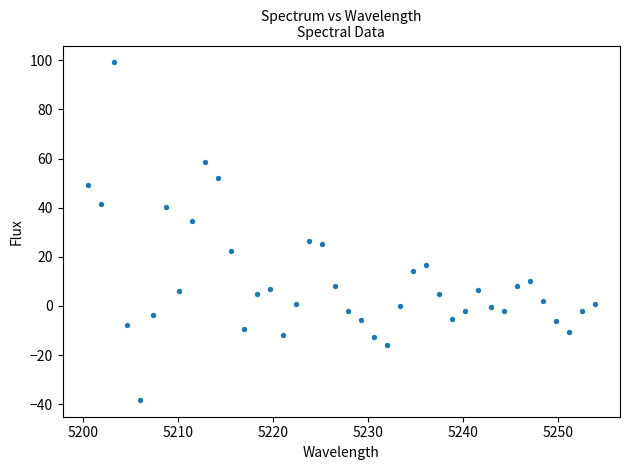

What is the range of X values (max minus min)?

53.3